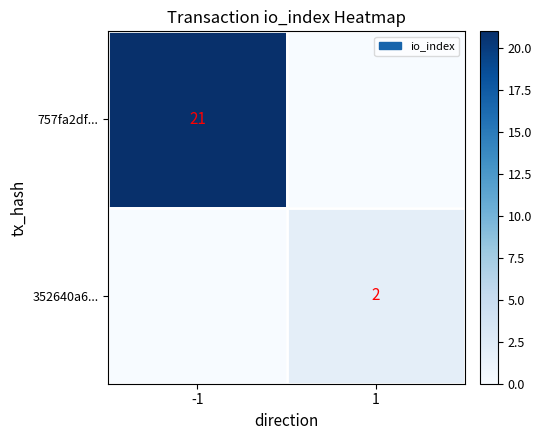

Is it true that 757fa2df... equals 29 at -1?

False